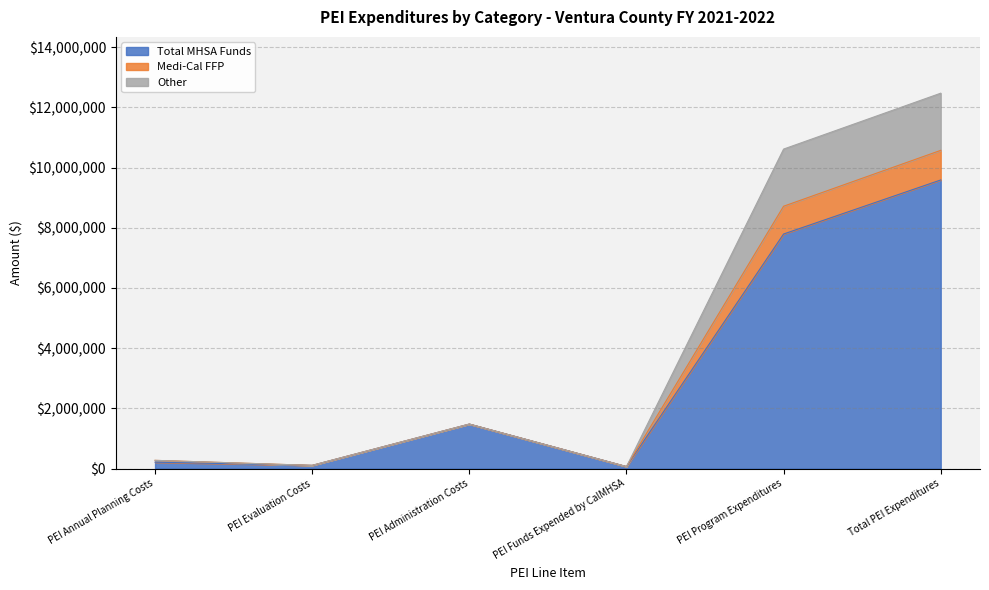

What is the highest value of the Total MHSA Funds series?

9589413.3